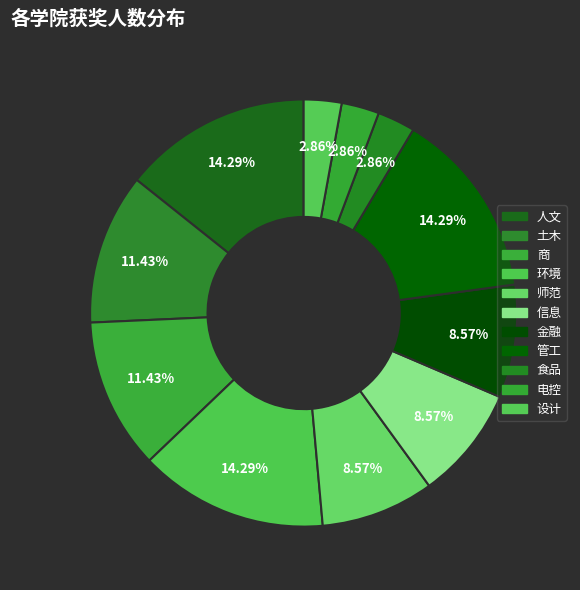

What percentage is the 土木 slice, to the nearest percent?

11%